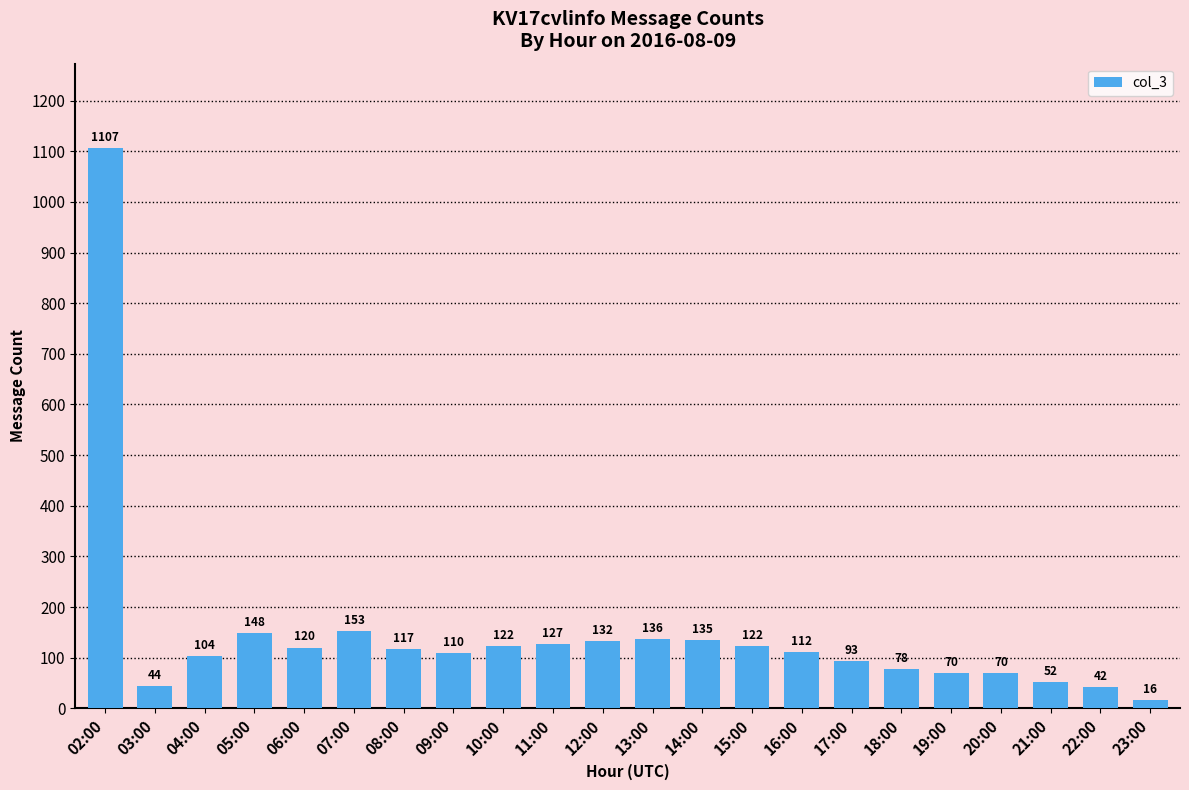

What position from the left is 13:00?

12